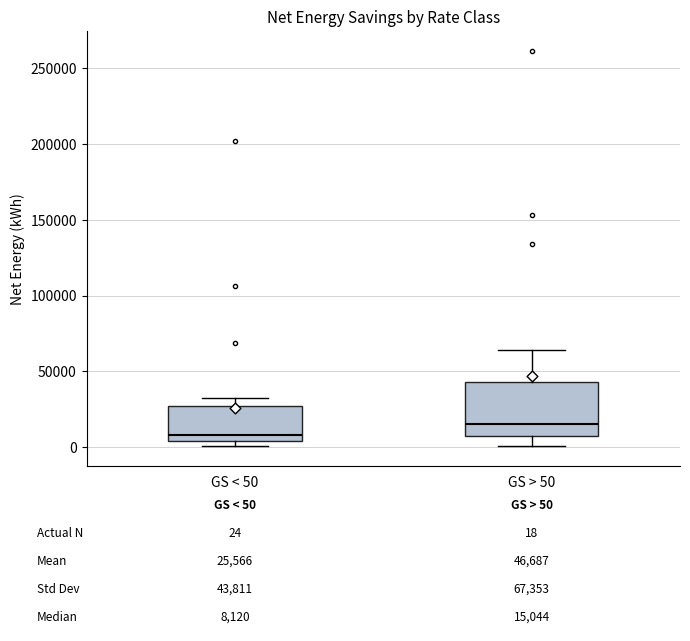

Which box's median line is the highest?

GS > 50